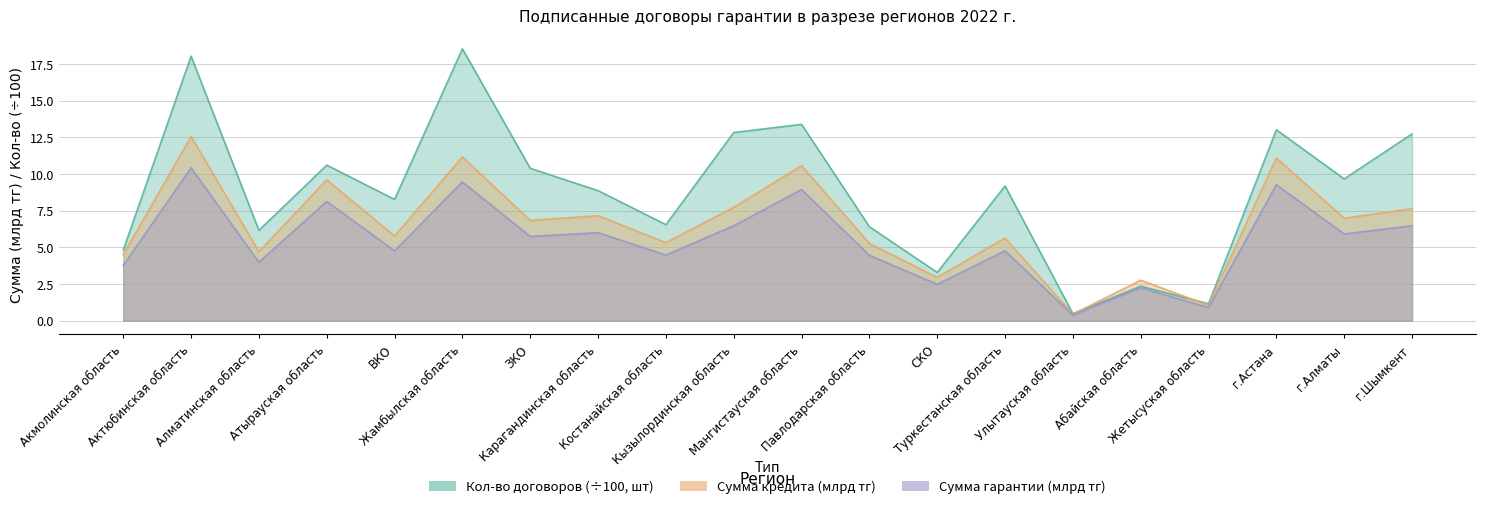

Rank the series by their average value, from lowest to highest.

Сумма гарантии (млрд тг), Сумма кредита (млрд тг), Кол-во договоров